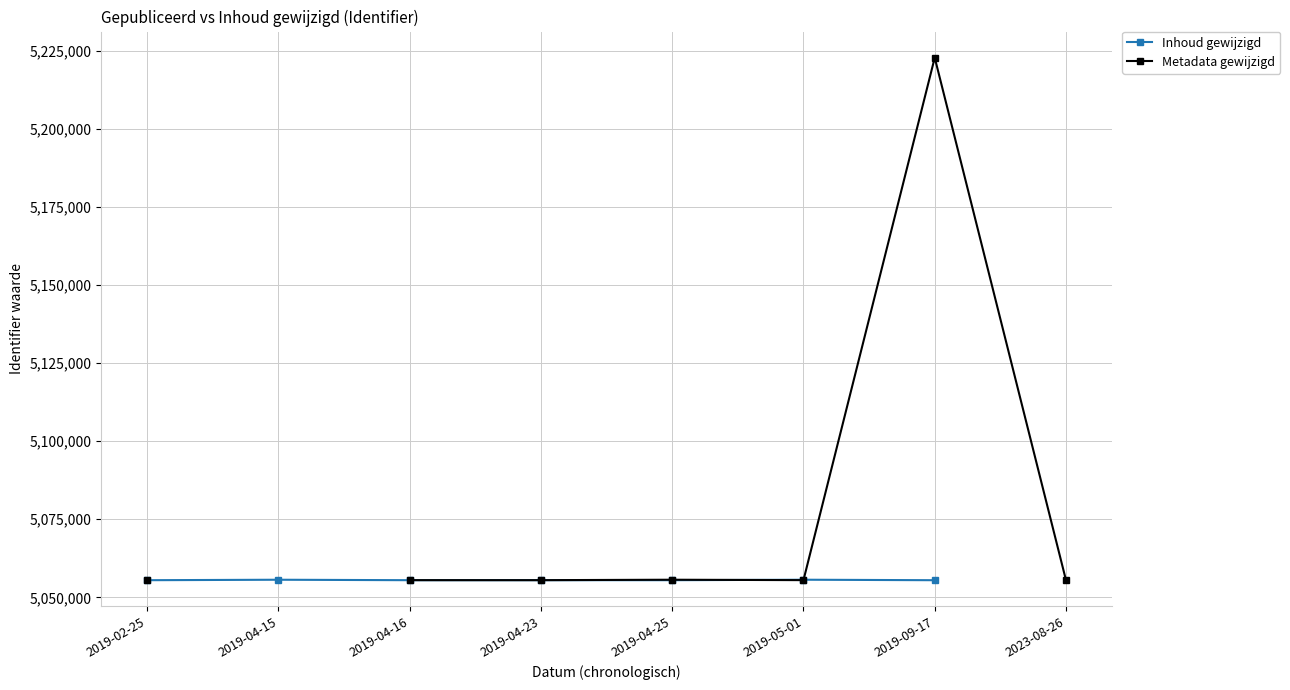

Which series changed the most between 2019-02-25 and 2019-04-16?

Metadata gewijzigd